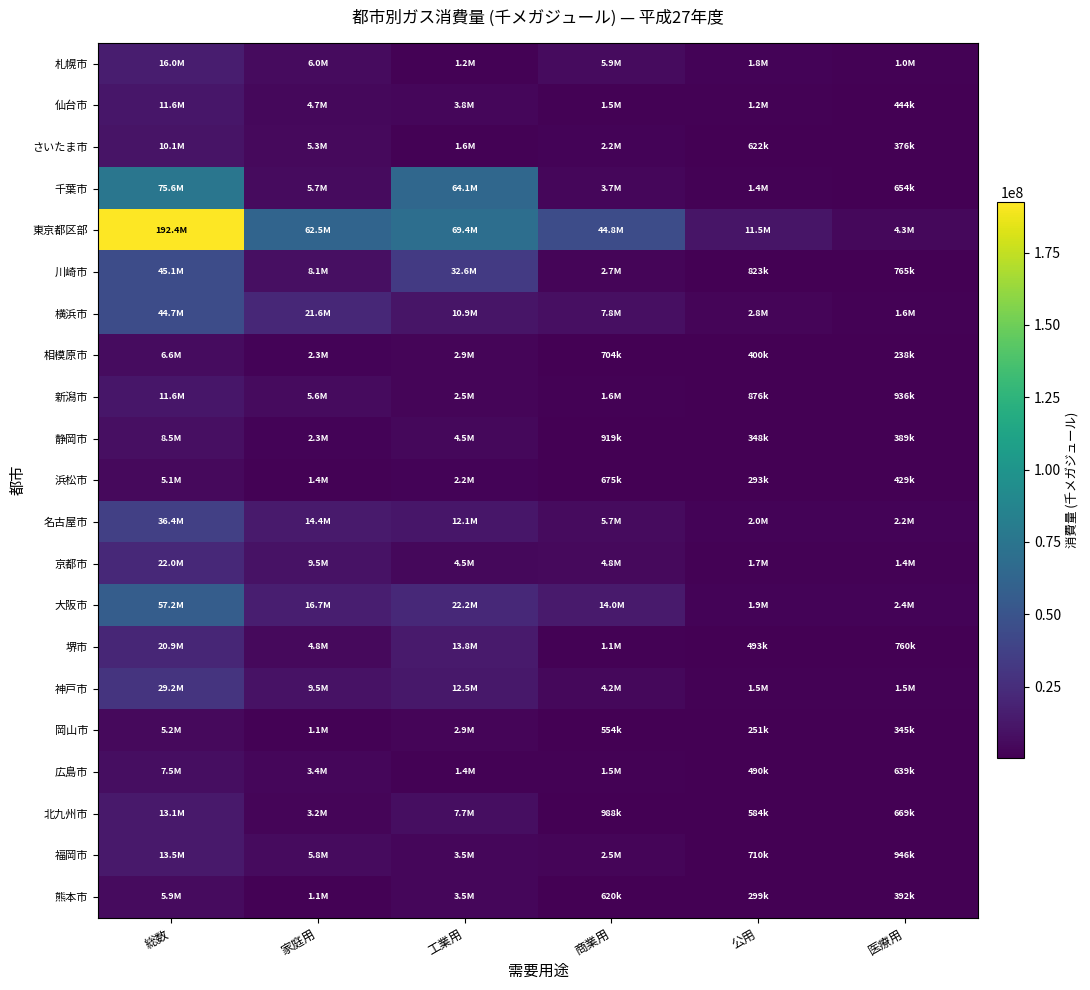

Reading right to left, extract all data points from this chart.

札幌市: 医療用=1009282	公用=1836936	商業用=5893876	工業用=1233457	家庭用=5998528	総数=15972079
仙台市: 医療用=444071	公用=1170676	商業用=1487460	工業用=3790607	家庭用=4681318	総数=11574132
さいたま市: 医療用=376171	公用=622092	商業用=2187052	工業用=1621486	家庭用=5328342	総数=10135144
千葉市: 医療用=653857	公用=1415576	商業用=3746502	工業用=64081037	家庭用=5737764	総数=75634736
東京都区部: 医療用=4258794	公用=11461005	商業用=44786811	工業用=69374053	家庭用=62548897	総数=192429560
川崎市: 医療用=764712	公用=822937	商業用=2748185	工業用=32643413	家庭用=8139502	総数=45118749
横浜市: 医療用=1586177	公用=2802601	商業用=7779549	工業用=10931101	家庭用=21589879	総数=44689307
相模原市: 医療用=237824	公用=400288	商業用=704300	工業用=2935339	家庭用=2287589	総数=6565340
新潟市: 医療用=935813	公用=876304	商業用=1648865	工業用=2514216	家庭用=5583159	総数=11558357
静岡市: 医療用=389141	公用=348084	商業用=919307	工業用=4531990	家庭用=2276840	総数=8465362
浜松市: 医療用=429013	公用=293360	商業用=675018	工業用=2239177	家庭用=1441353	総数=5077923
名古屋市: 医療用=2223466	公用=2017386	商業用=5662779	工業用=12133142	家庭用=14376754	総数=36413527
京都市: 医療用=1427644	公用=1723388	商業用=4837479	工業用=4520478	家庭用=9537362	総数=22046351
大阪市: 医療用=2408355	公用=1866195	商業用=13967775	工業用=22241340	家庭用=16697655	総数=57181320
堺市: 医療用=759887	公用=492773	商業用=1096167	工業用=13761965	家庭用=4798736	総数=20909528
神戸市: 医療用=1492378	公用=1491435	商業用=4199975	工業用=12544562	家庭用=9513686	総数=29242035
岡山市: 医療用=344770	公用=250838	商業用=553886	工業用=2917504	家庭用=1087532	総数=5154530
広島市: 医療用=639130	公用=490080	商業用=1530567	工業用=1430205	家庭用=3427294	総数=7517278
北九州市: 医療用=668948	公用=583673	商業用=988020	工業用=7696980	家庭用=3171015	総数=13108636
福岡市: 医療用=945966	公用=710344	商業用=2498520	工業用=3498517	家庭用=5802605	総数=13455952
熊本市: 医療用=392040	公用=299385	商業用=620145	工業用=3487500	家庭用=1061145	総数=5860215